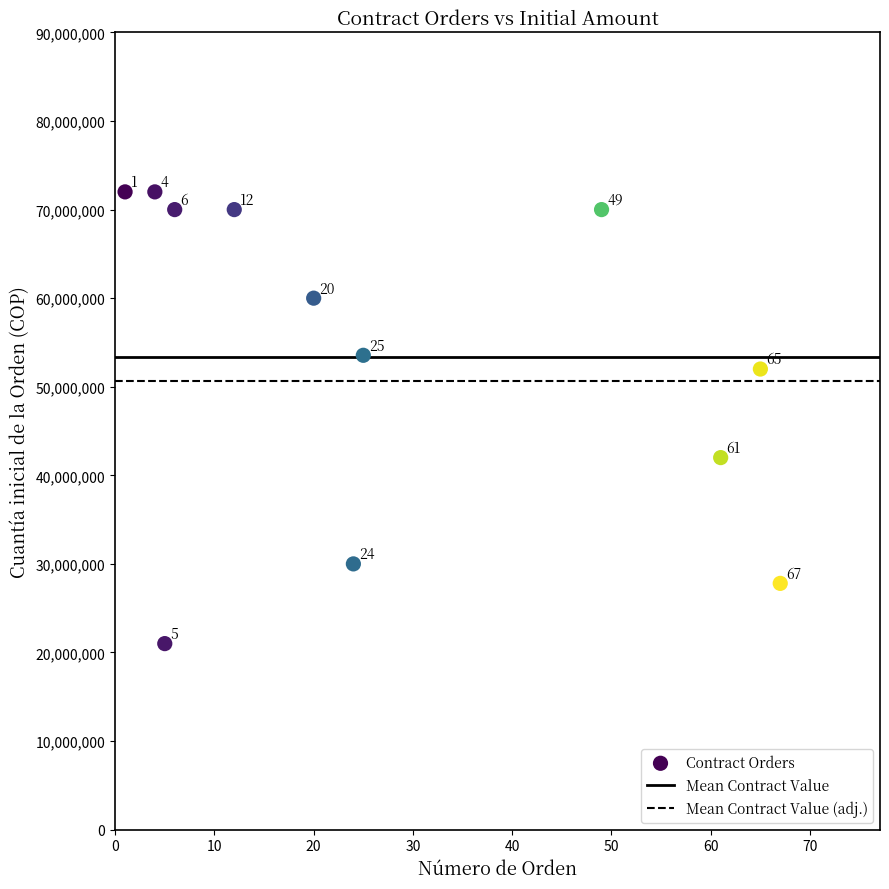

What is the average Y value?

53362500